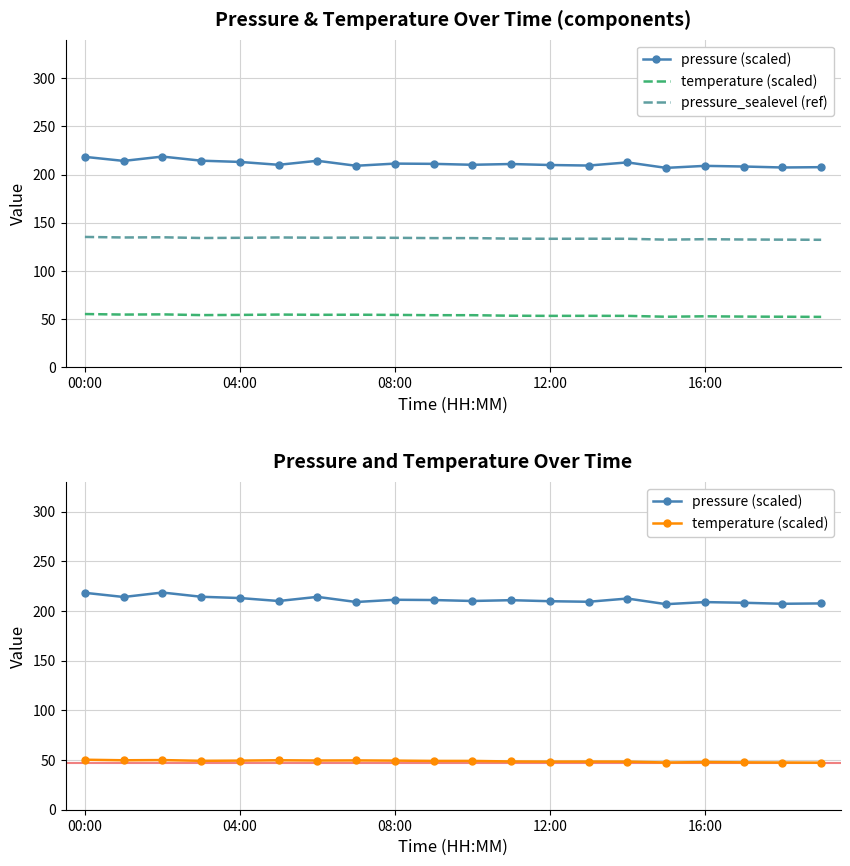

True or false: temperature (scaled) and pressure (scaled) intersect in this chart.

False